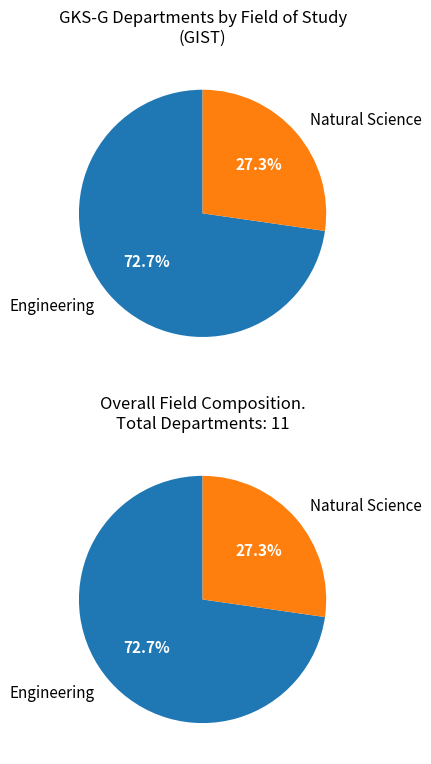

What percentage is the Engineering slice, to the nearest percent?

73%